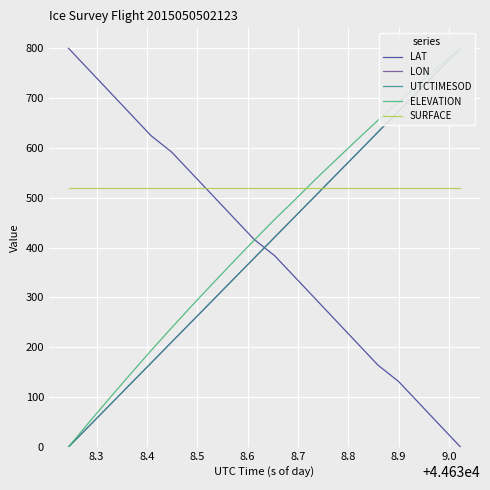

True or false: LON and ELEVATION cross at least once.

False